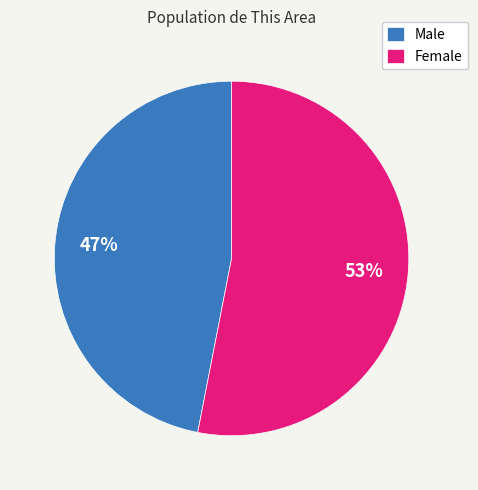

Is there a majority slice in this chart?

Yes